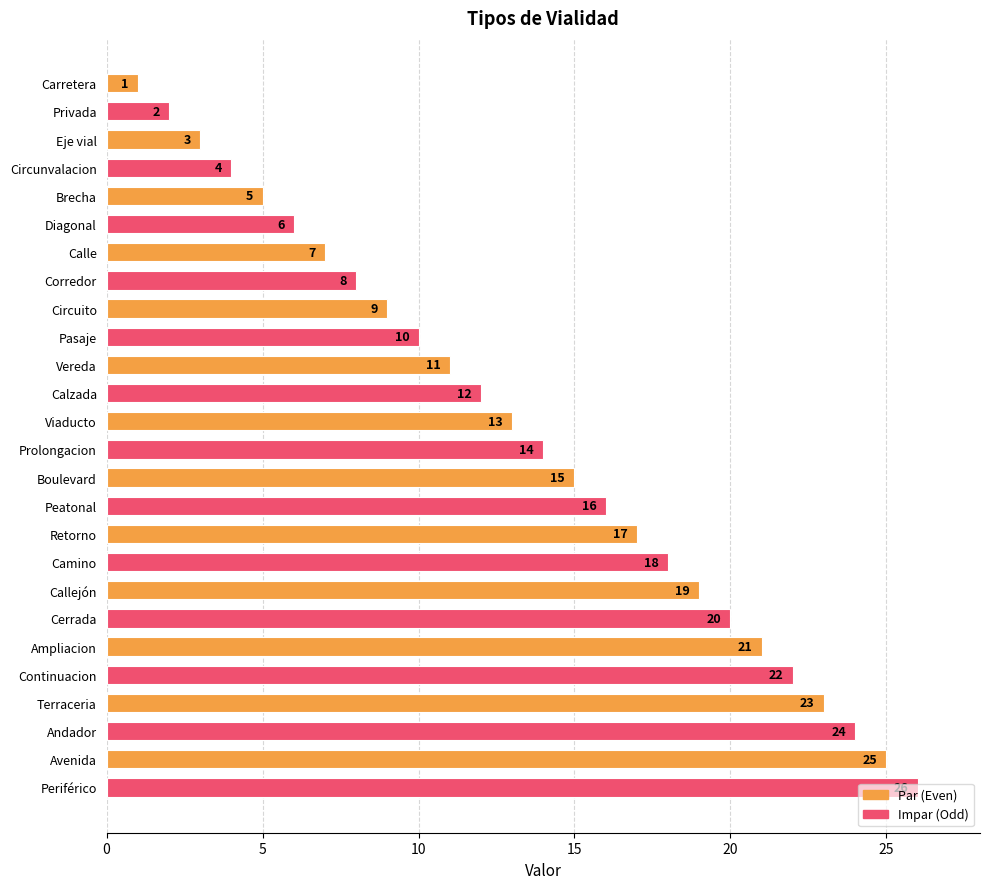

What is the label of the 3rd bar from the bottom?

Andador